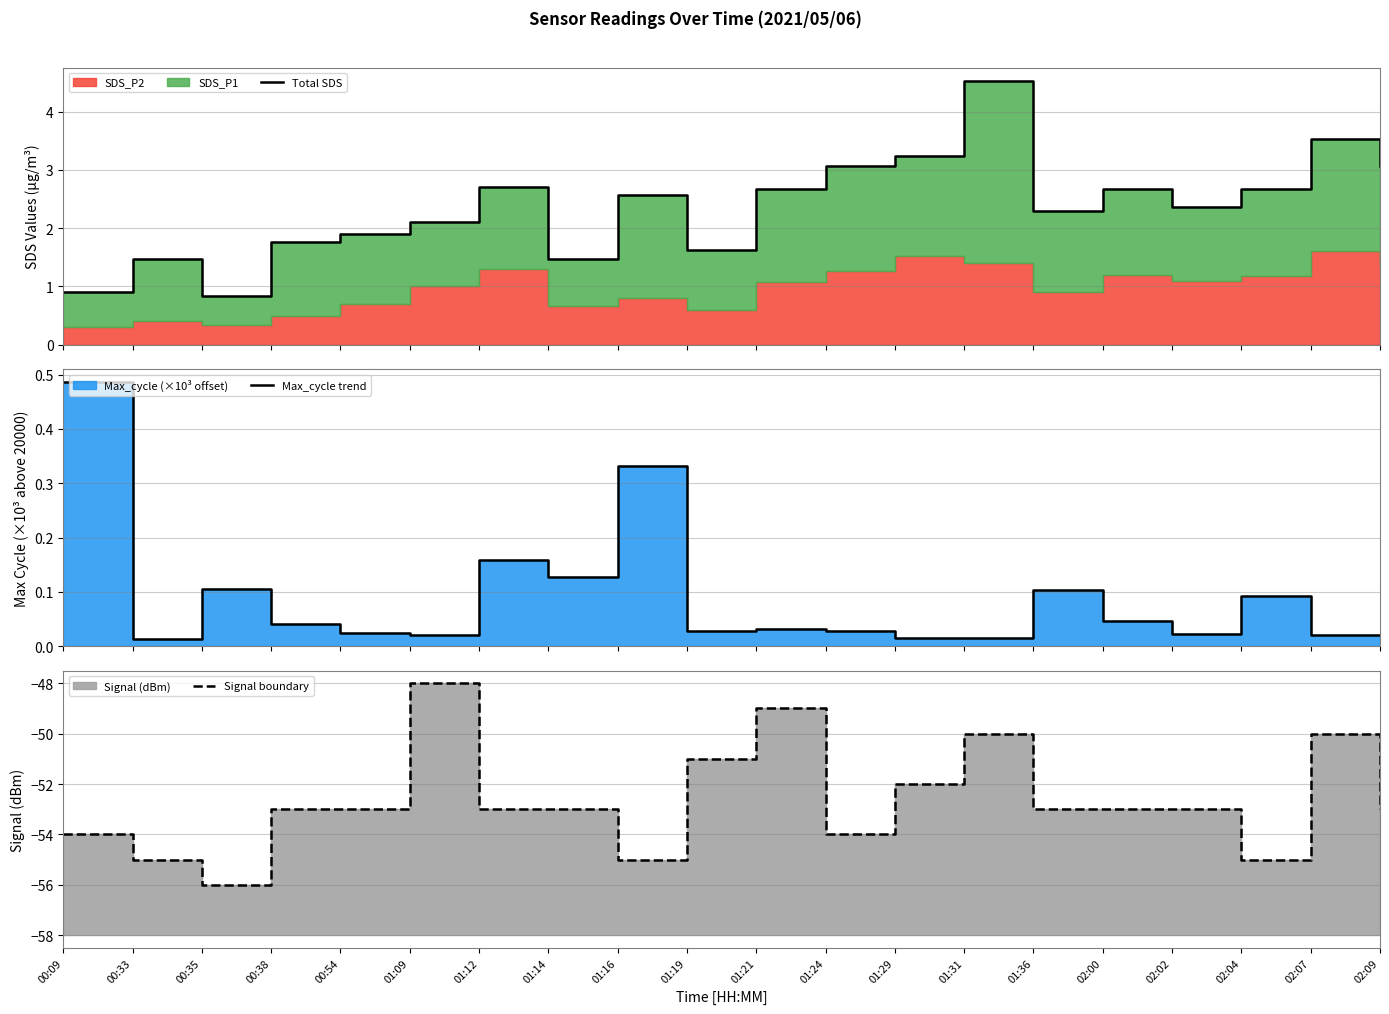

How many lines are shown in the chart?

3